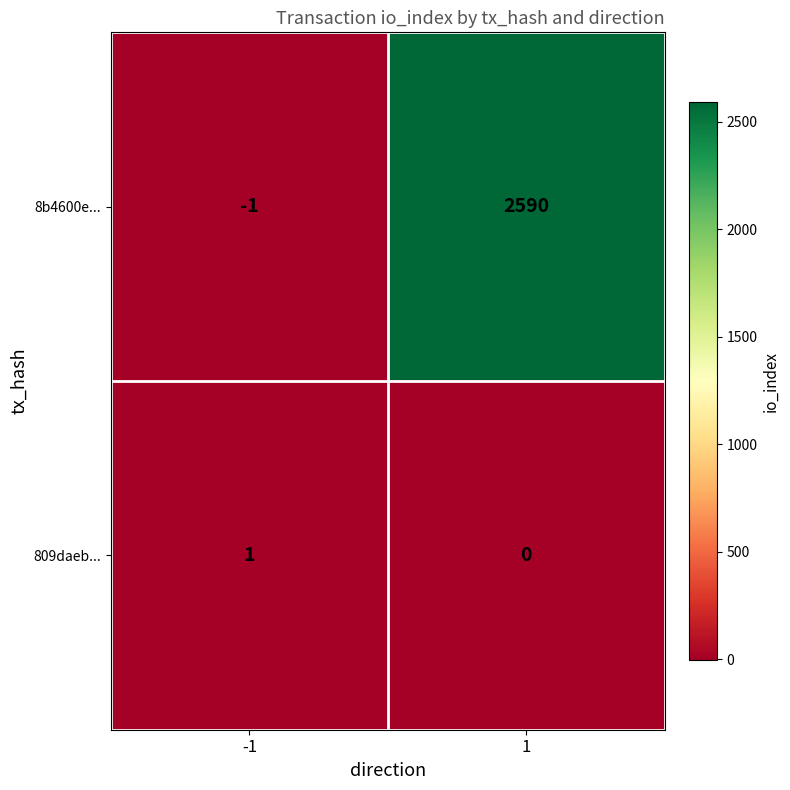

Reading left to right, transcribe all the data shown in this chart.

8b4600e...: -1=-1	1=2590
809daeb...: -1=1	1=0